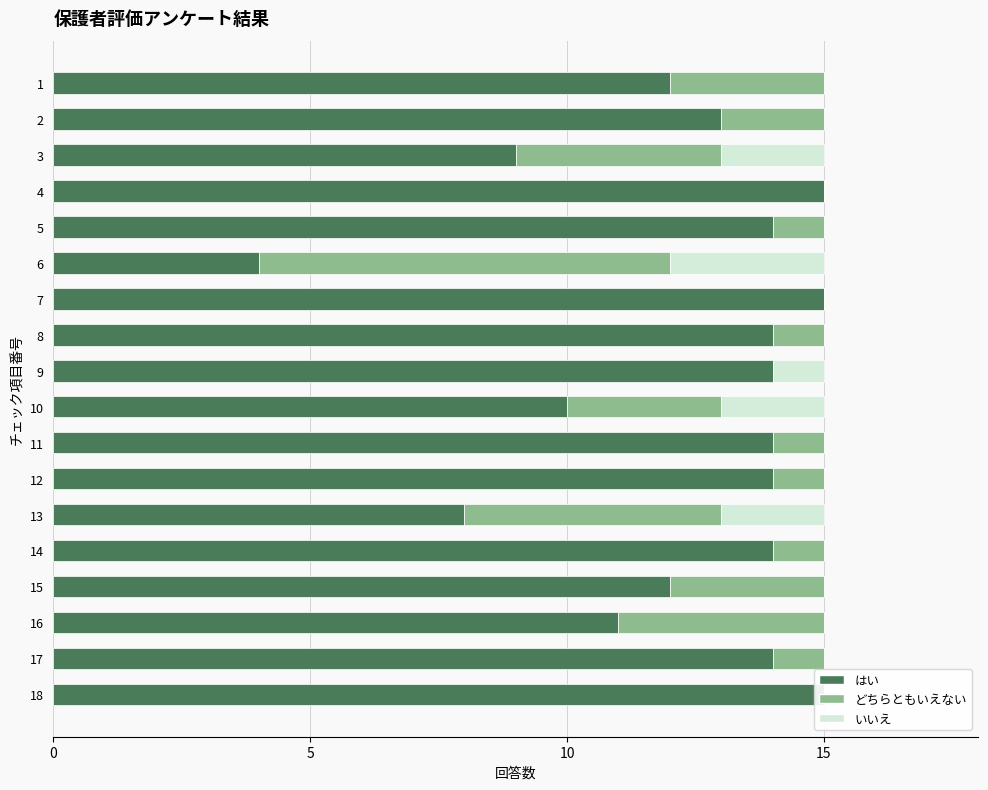

Reading left to right, list all the values displayed in this chart.

はい: 12	13	9	15	14	4	15	14	14	10	14	14	8	14	12	11	14	15
どちらともいえない: 3	2	4	0	1	8	0	1	0	3	1	1	5	1	3	4	1	0
いいえ: 0	0	2	0	0	3	0	0	1	2	0	0	2	0	0	0	0	0